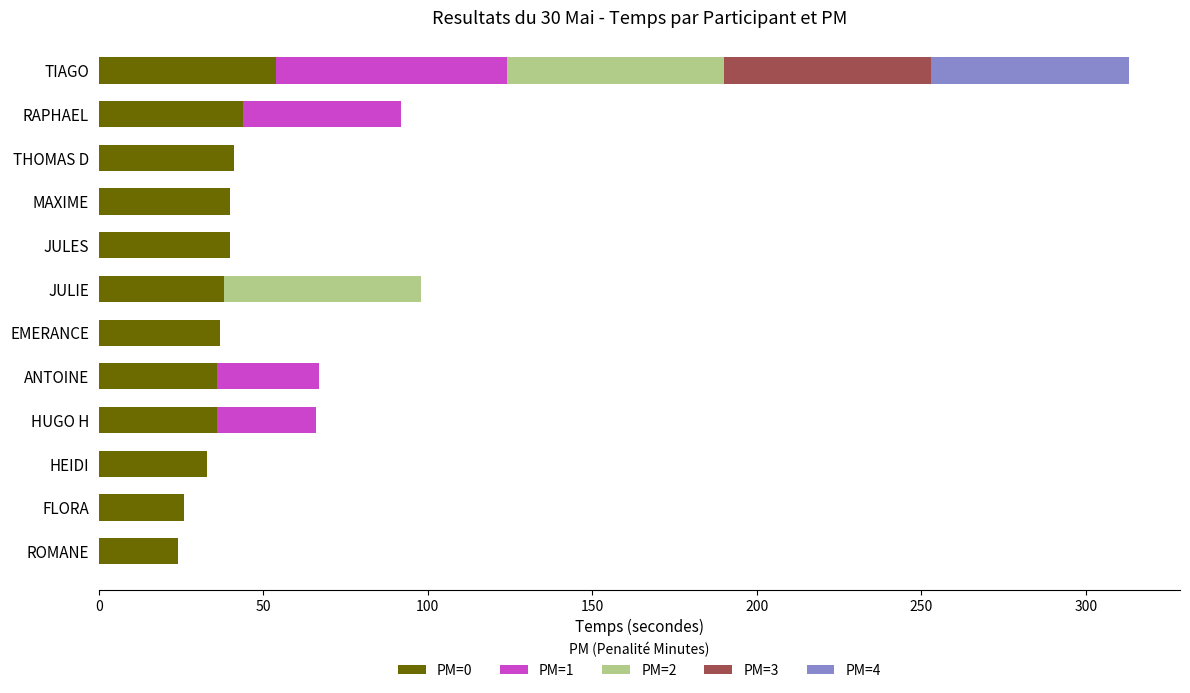

At which label does PM=0 reach its peak?

TIAGO